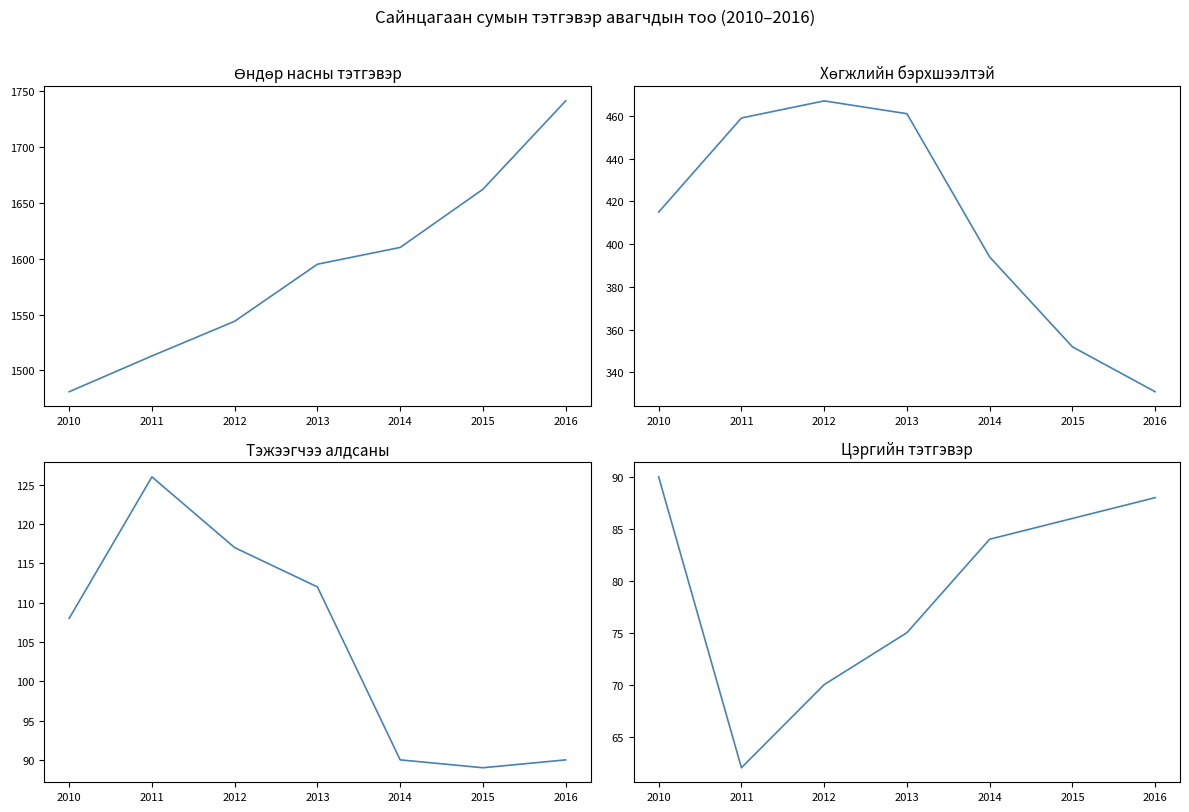

List the series in order of their peak value, highest first.

Өндөр насны тэтгэвэр (Бүгд), Хөгжлийн бэрхшээлтэй (Бүгд), Тэжээгчээ алдсаны (Бүгд), Цэргийн тэтгэвэр (Бүгд)